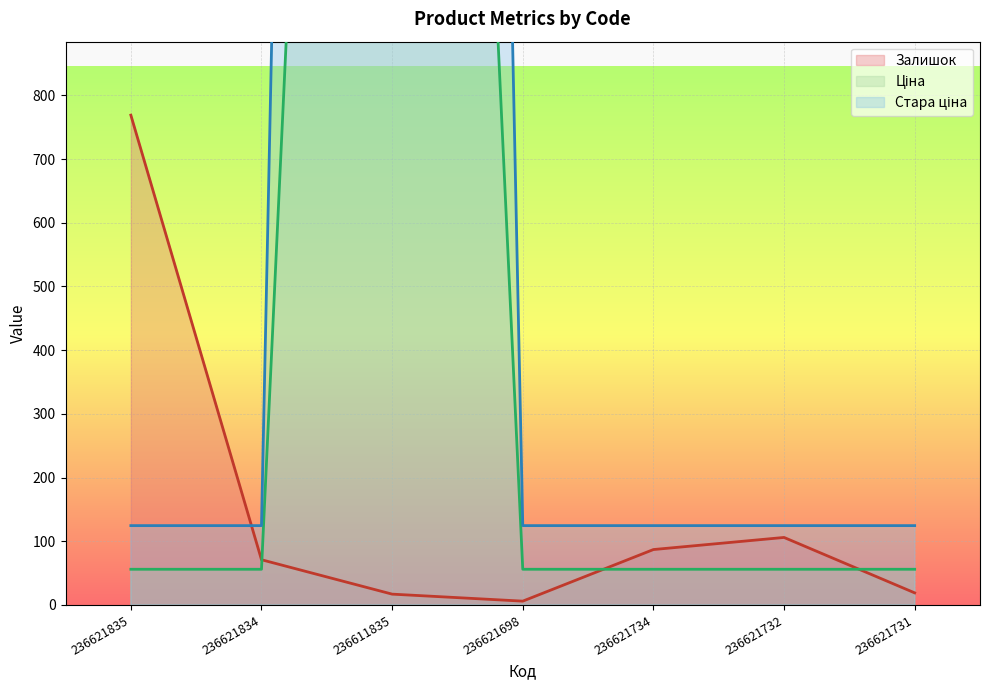

Where is Залишок nearest to the value 387?

236621732